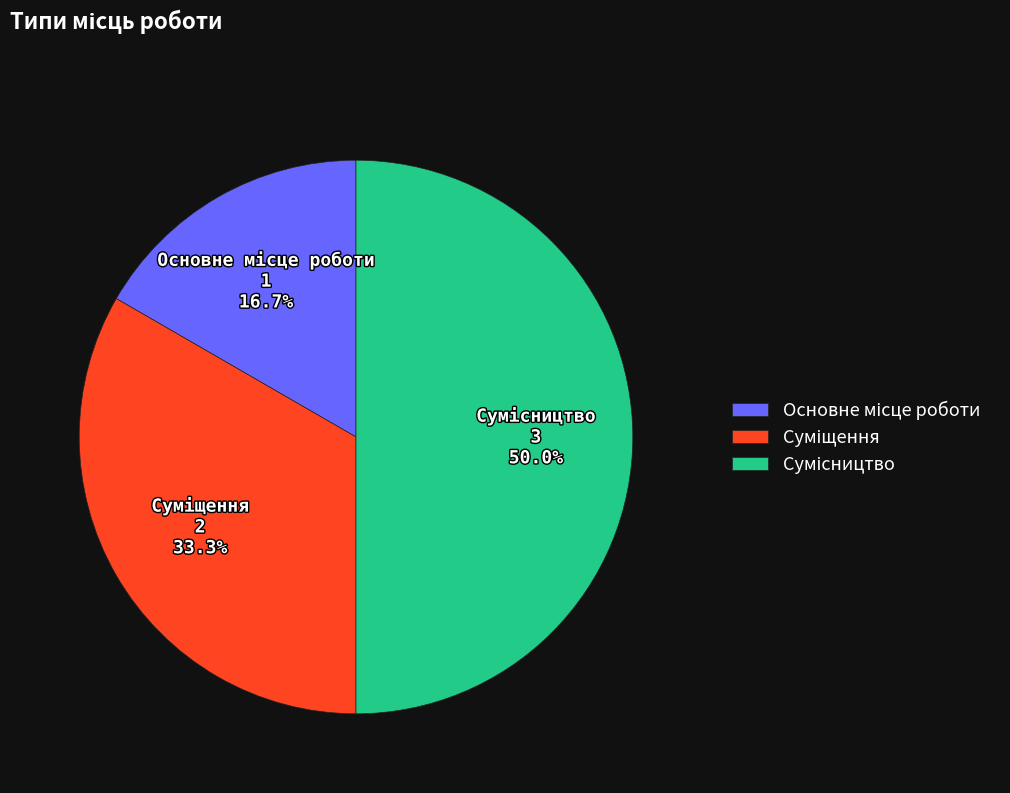

How many slices are in this pie chart?

3